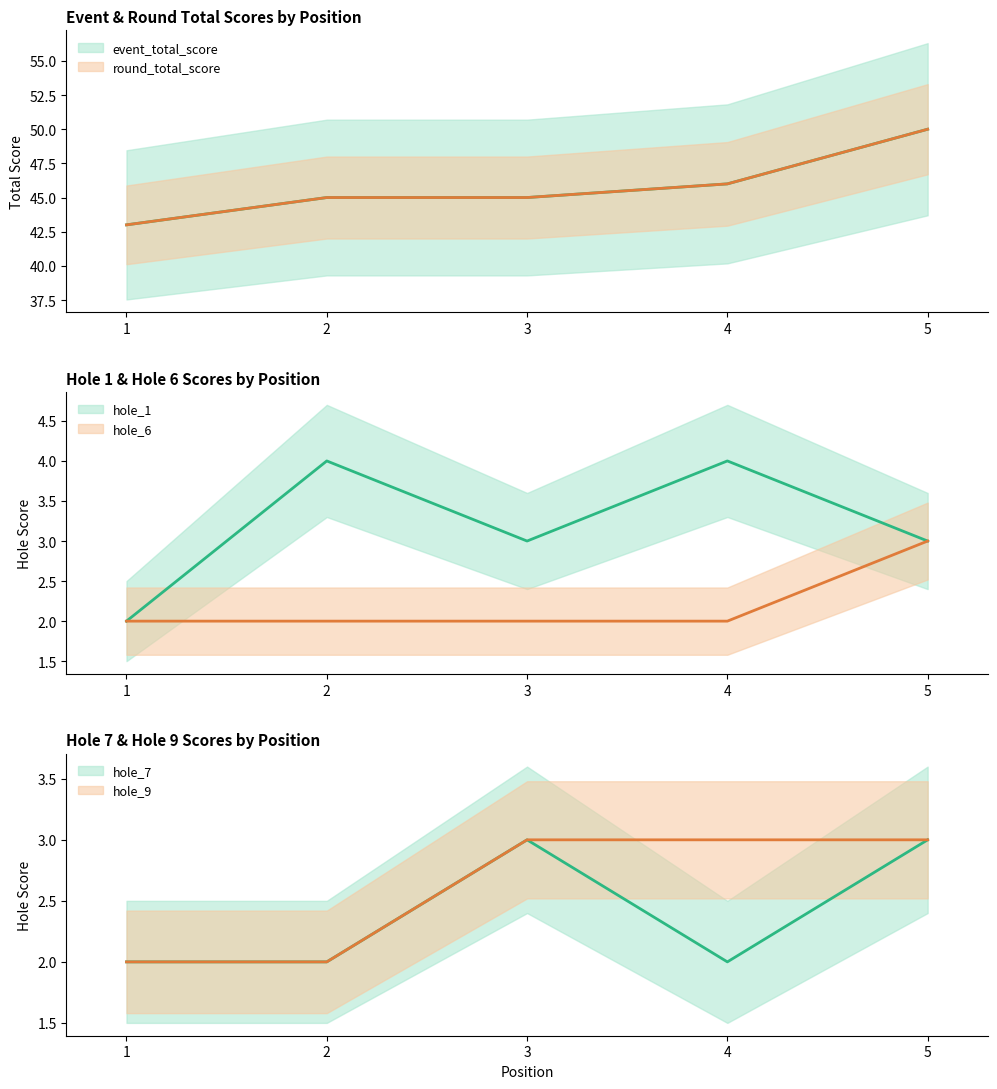

How many values in the hole_6 series exceed 2?

1